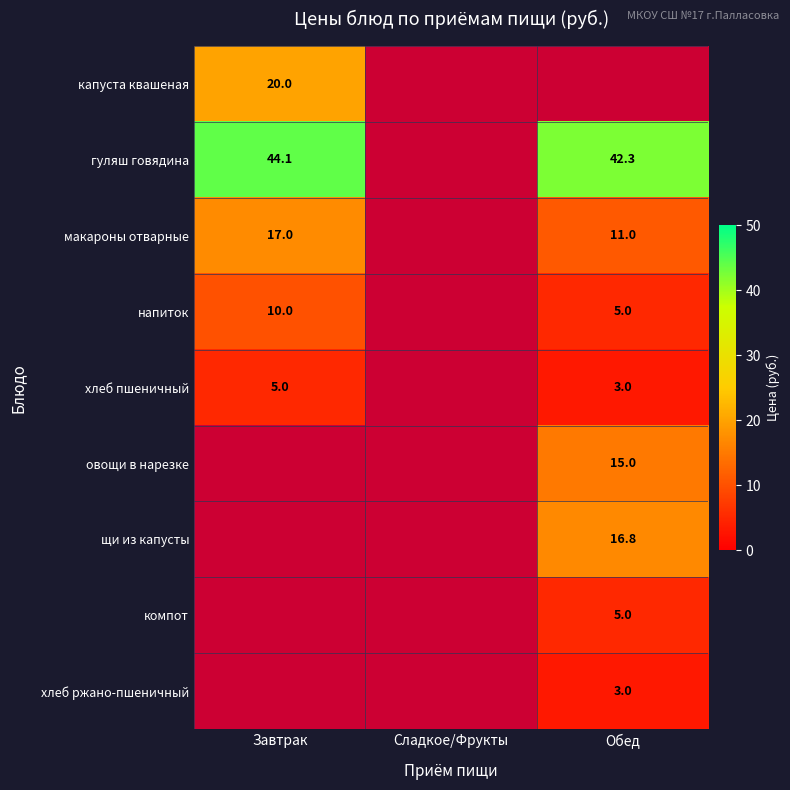

The компот series shows 3.3 at Обед. True or false?

False